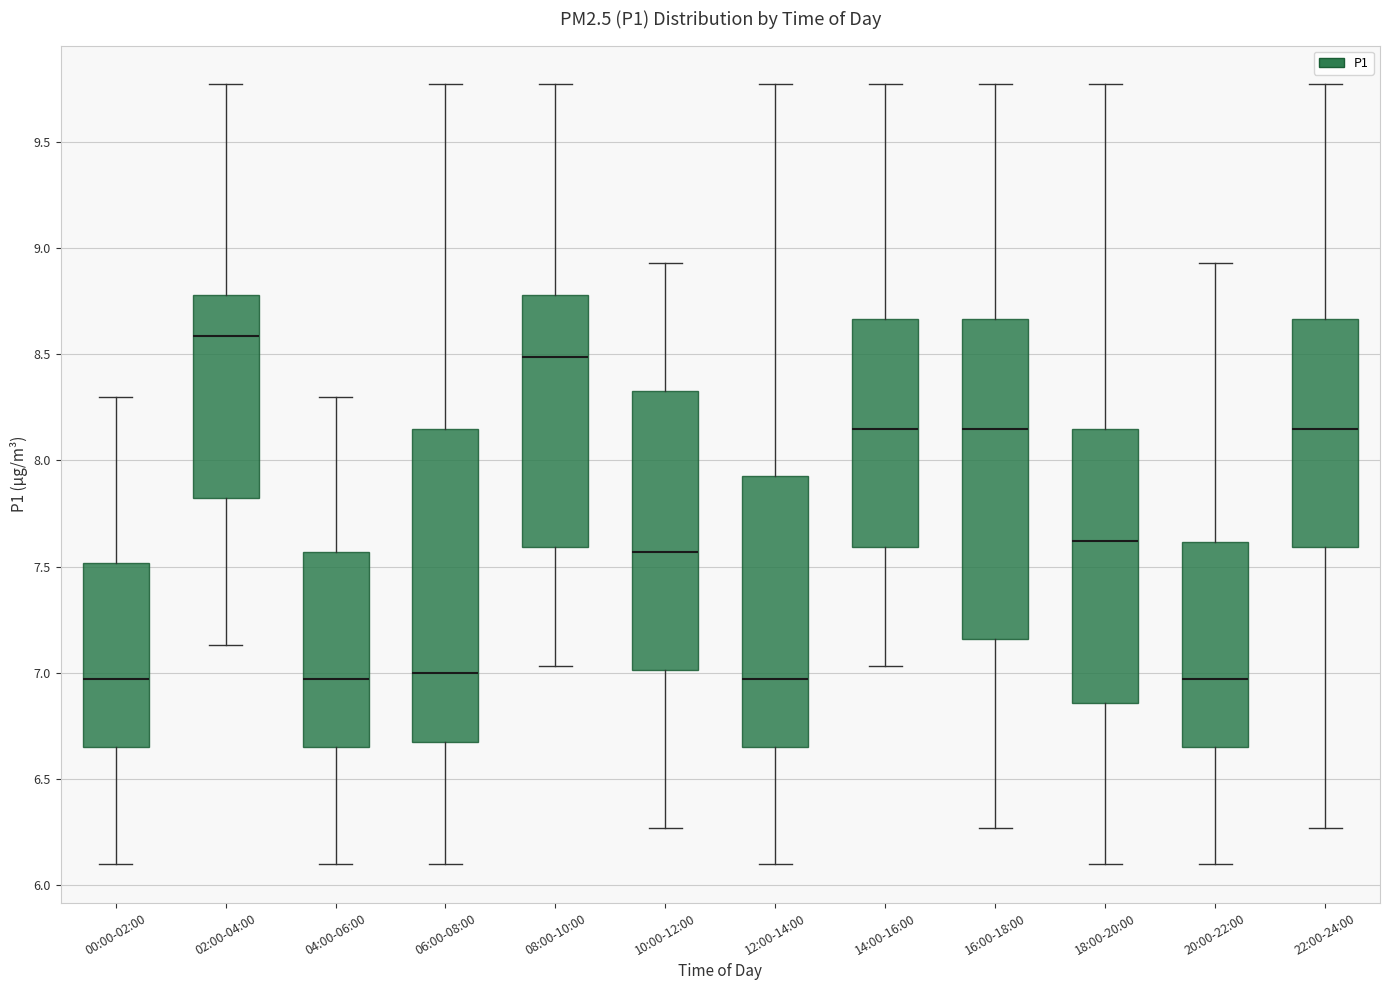

Reading left to right, transcribe this box plot: for each box, give where its median line is, the range the box spans, and where its two whiskers end, as read against the y-axis. The values are not printed on the chart, so give them approximately, as read against the axis.

00:00-02:00: median 6.95, box 6.65 to 7.50, whiskers 6.10 to 8.30
02:00-04:00: median 8.60, box 7.85 to 8.80, whiskers 7.15 to 9.75
04:00-06:00: median 6.95, box 6.65 to 7.55, whiskers 6.10 to 8.30
06:00-08:00: median 7.00, box 6.70 to 8.15, whiskers 6.10 to 9.75
08:00-10:00: median 8.50, box 7.60 to 8.80, whiskers 7.05 to 9.75
10:00-12:00: median 7.55, box 7.00 to 8.35, whiskers 6.25 to 8.95
12:00-14:00: median 6.95, box 6.65 to 7.95, whiskers 6.10 to 9.75
14:00-16:00: median 8.15, box 7.60 to 8.65, whiskers 7.05 to 9.75
16:00-18:00: median 8.15, box 7.15 to 8.65, whiskers 6.25 to 9.75
18:00-20:00: median 7.60, box 6.85 to 8.15, whiskers 6.10 to 9.75
20:00-22:00: median 6.95, box 6.65 to 7.60, whiskers 6.10 to 8.95
22:00-24:00: median 8.15, box 7.60 to 8.65, whiskers 6.25 to 9.75